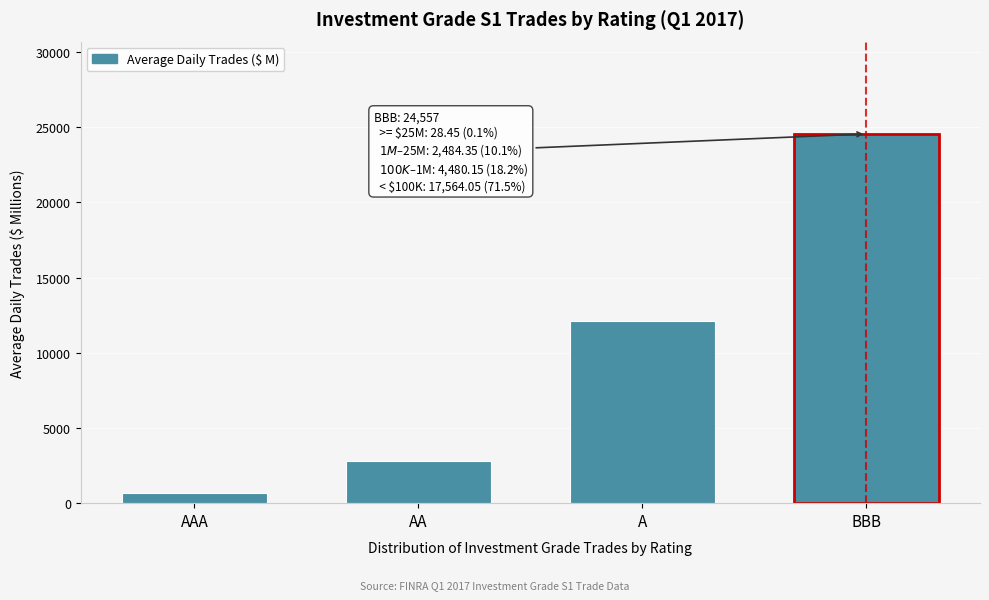

Reading right to left, what are all the values shown in this chart?

BBB=24557.0	A=12093.5	AA=2776.9	AAA=708.1